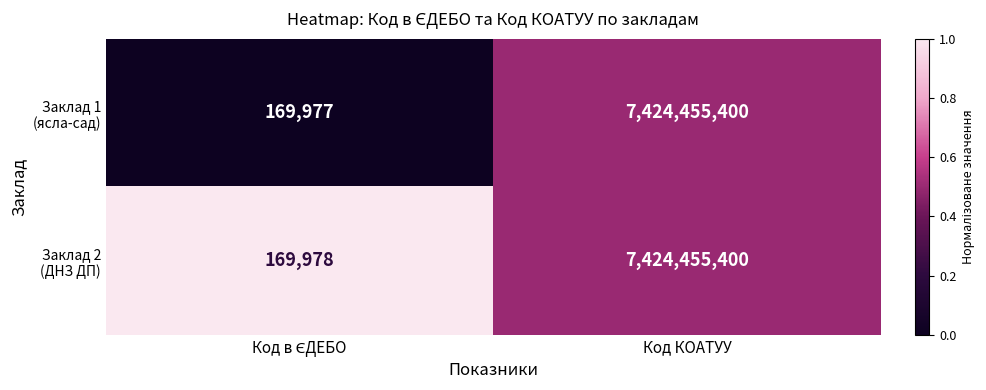

What is the maximum value shown in the chart?

7424455400